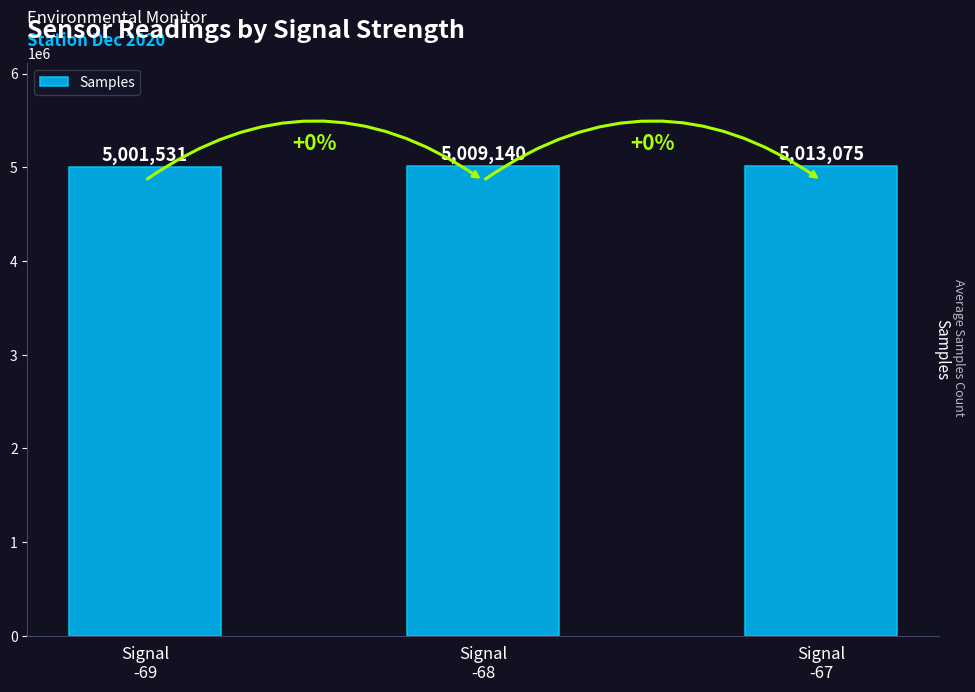

List the labels in order of value, largest first.

Signal
-67, Signal
-68, Signal
-69